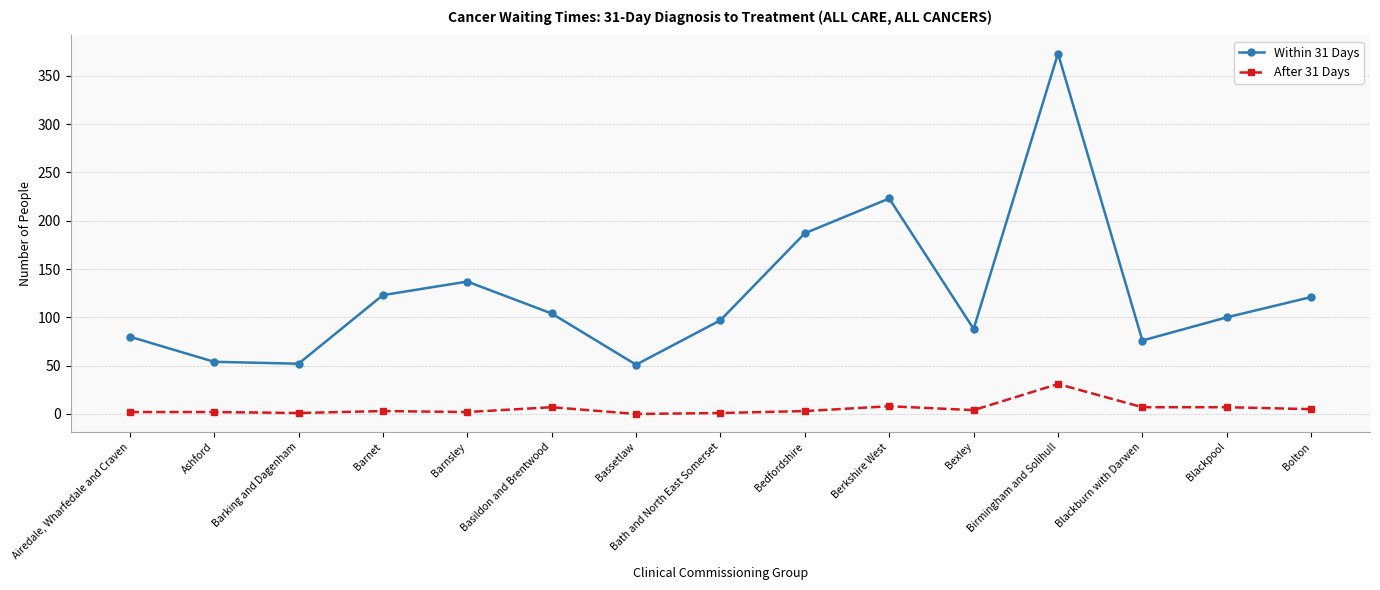

True or false: After 31 Days and Within 31 Days intersect in this chart.

False